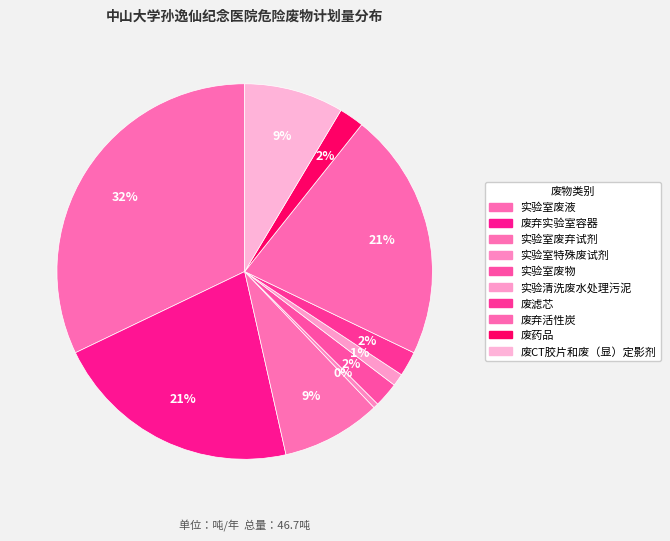

How many segments does this pie chart have?

10